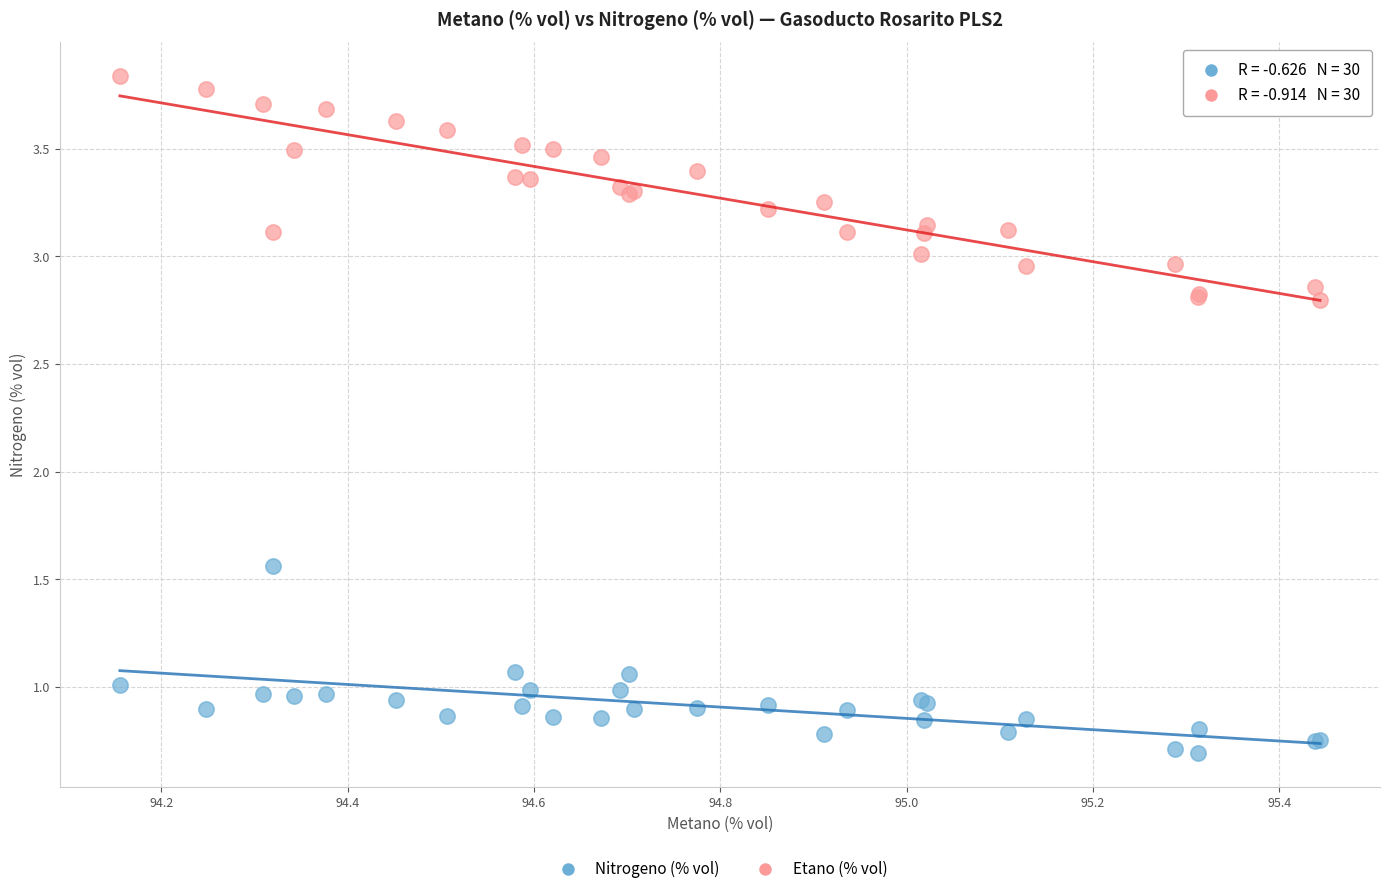

Which series reaches the minimum Y coordinate?

Nitrogeno (% vol)